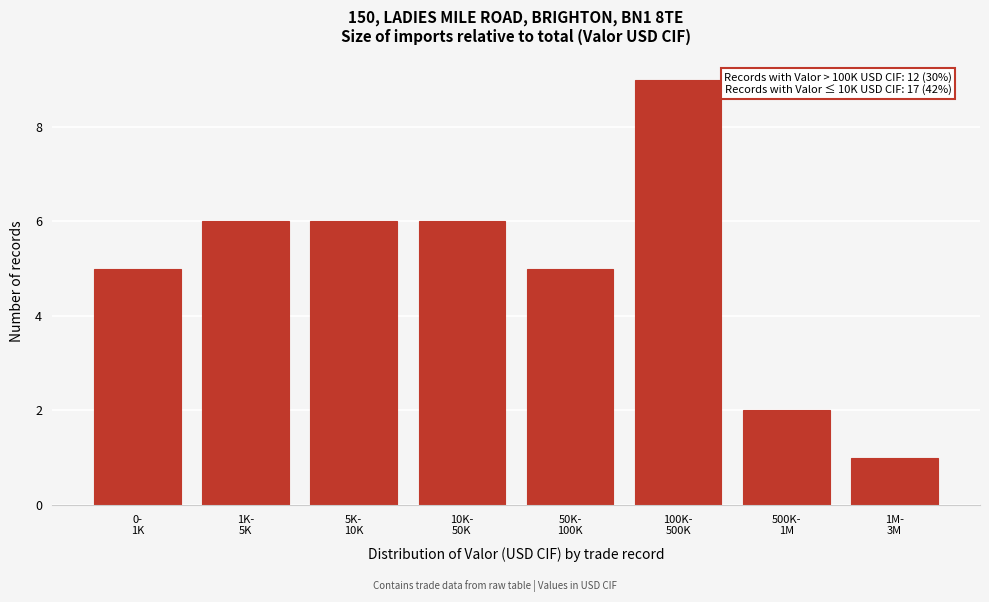

Reading left to right, what are all the values shown in this chart?

5	6	6	6	5	9	2	1